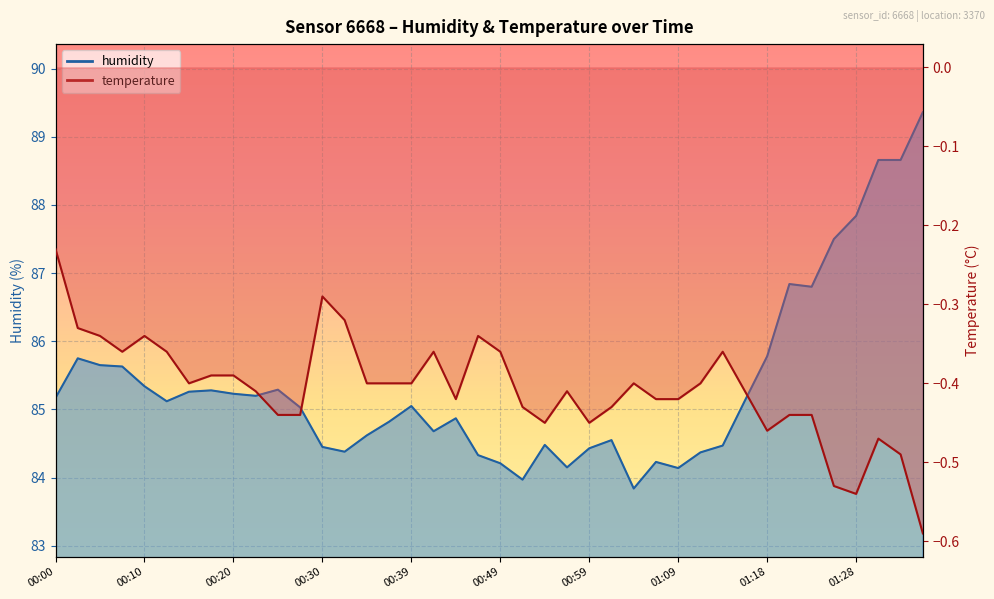

At 01:09, list the series in order from largest to smallest.

humidity, temperature